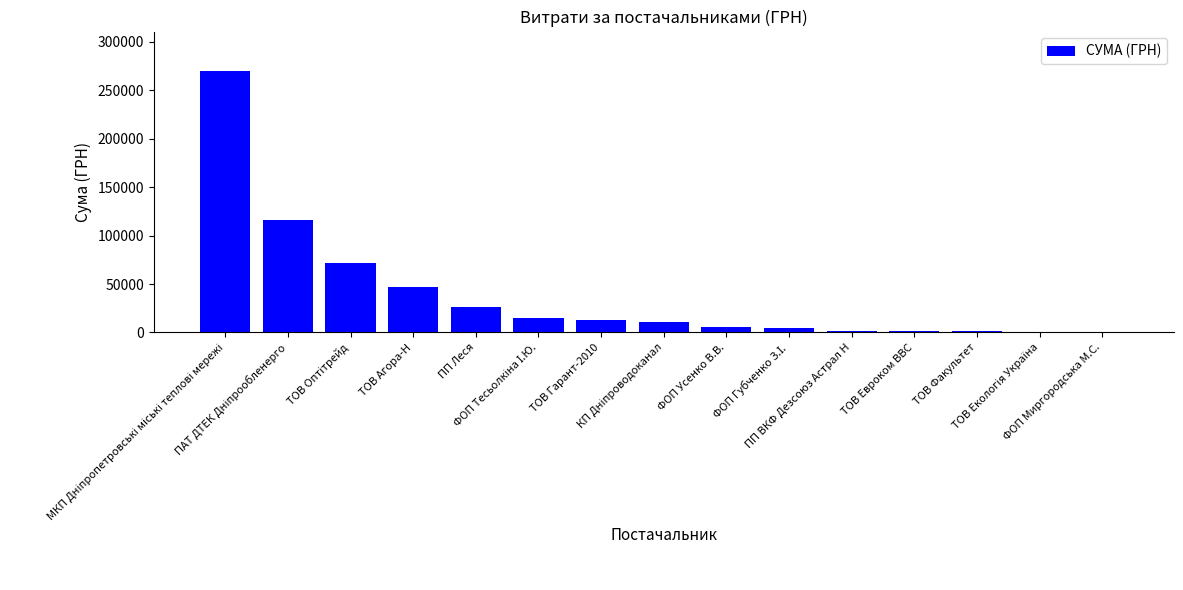

What is the greatest value displayed?

269977.6